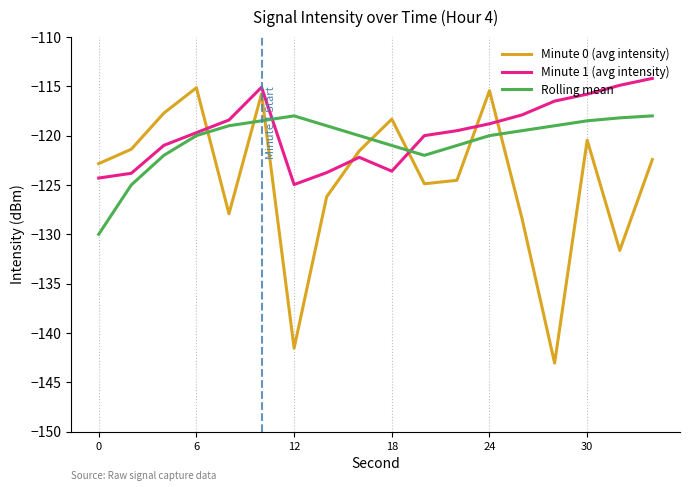

After their last crossing, which series has the higher values: Minute 0 (avg intensity) or Rolling mean?

Rolling mean